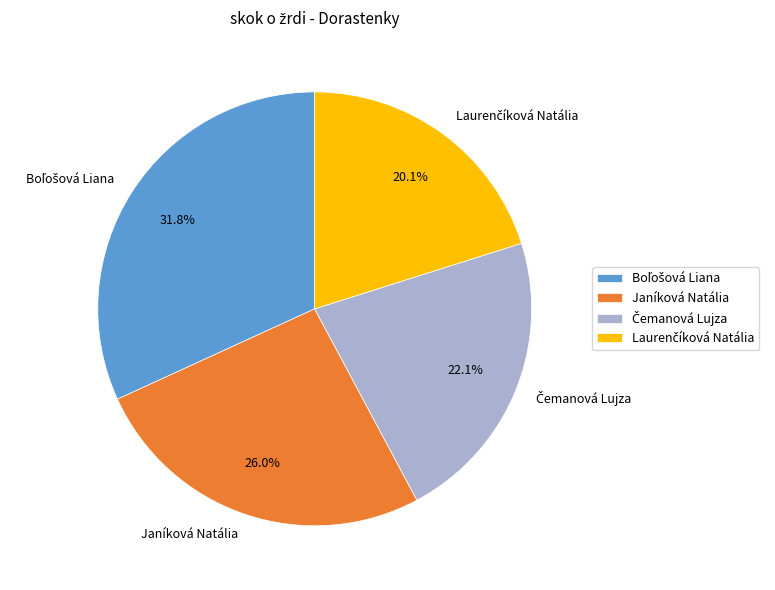

True or false: Janíková Natália accounts for 40% of the total.

False